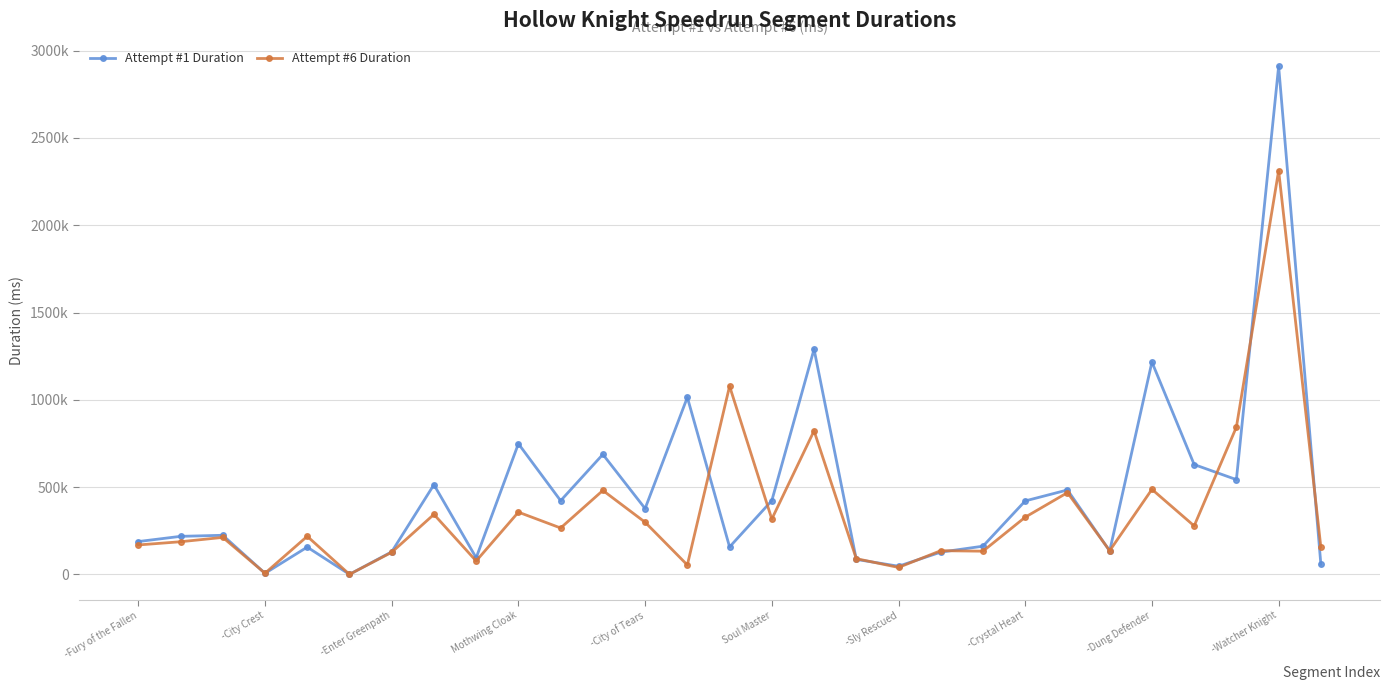

Which series ends up on top after the final intersection of Attempt #6 Duration and Attempt #1 Duration?

Attempt #6 Duration